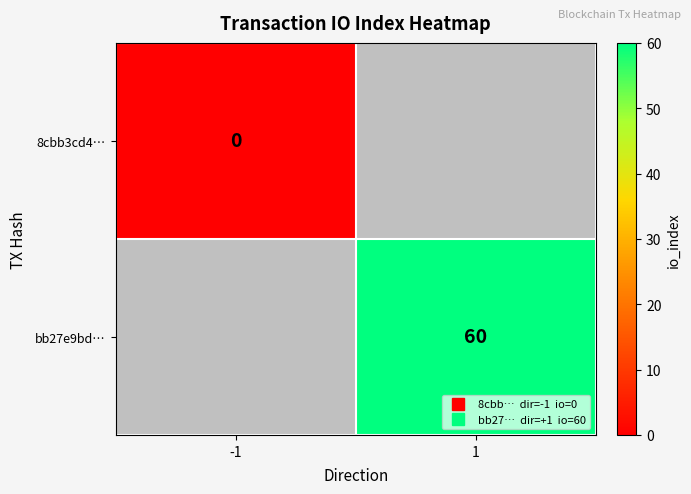

List the labels in order of 8cbb3cd4… value, smallest first.

-1, 1